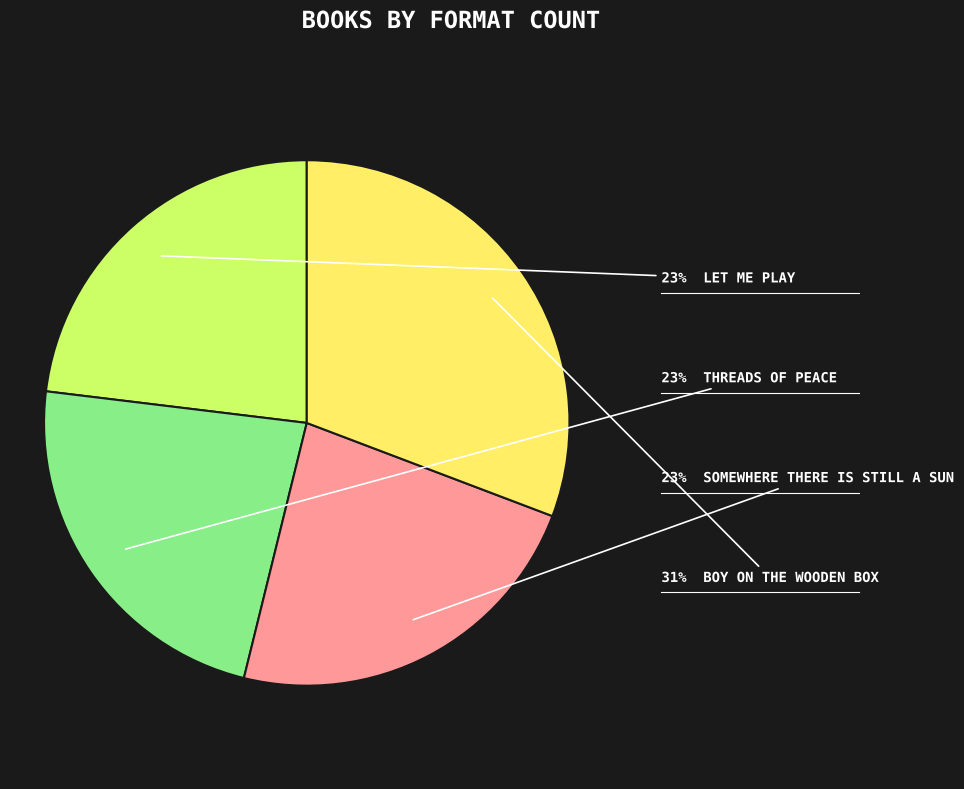

To the nearest percent, what is the average slice percentage?

25%